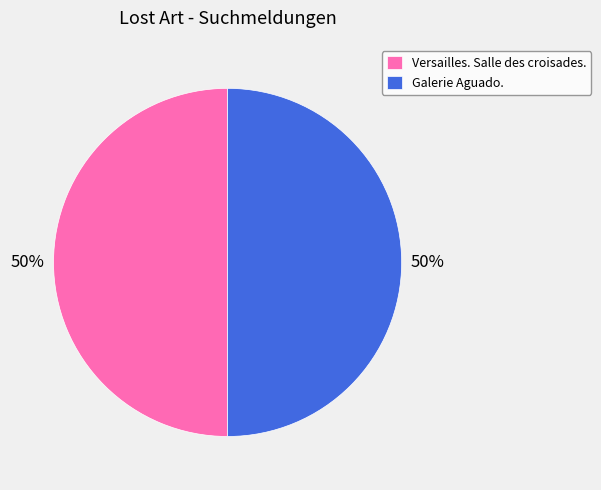

Is the sum of Versailles. Salle des croisades. and Galerie Aguado. greater than half?

Yes